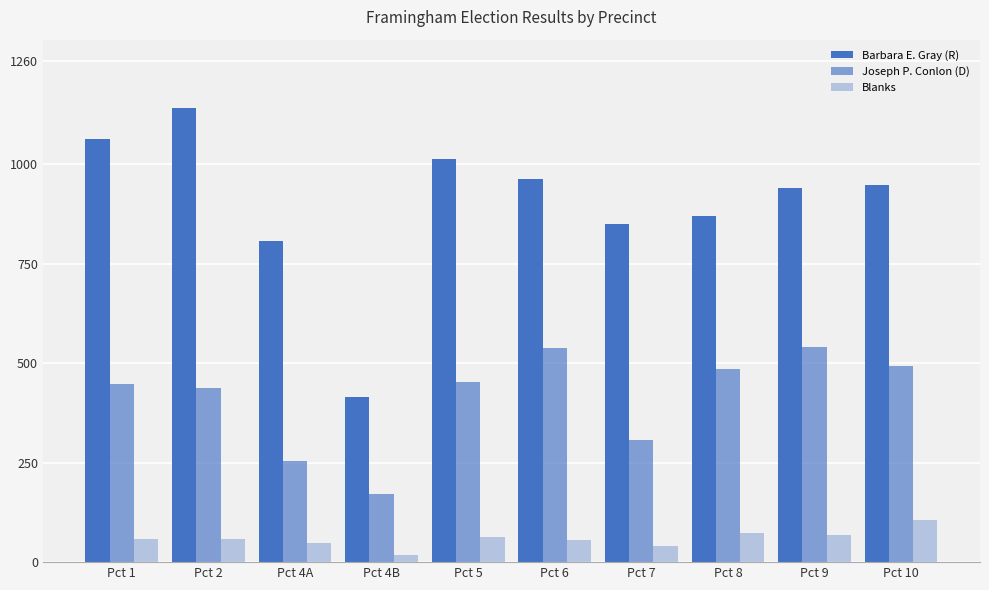

What is the difference between the Barbara E. Gray (R) values at Pct 10 and Pct 9?

8